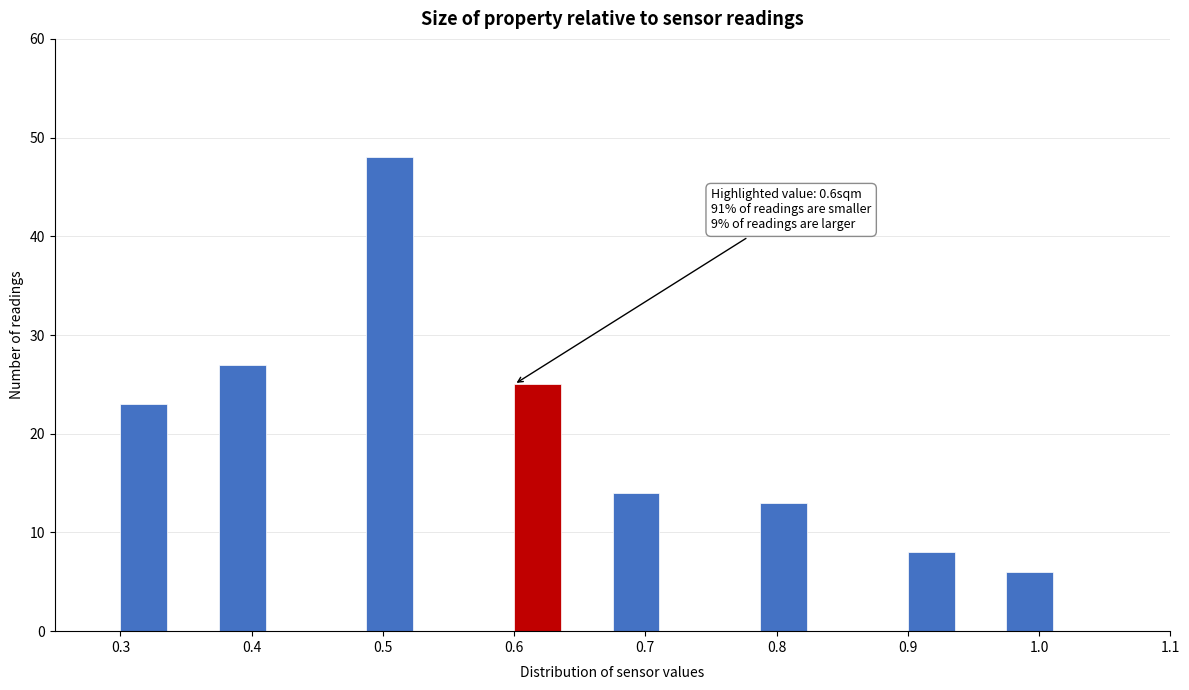

Around what value on the x-axis is the tallest bar? Give the approximate position of its centre, as read against the axis.

0.51